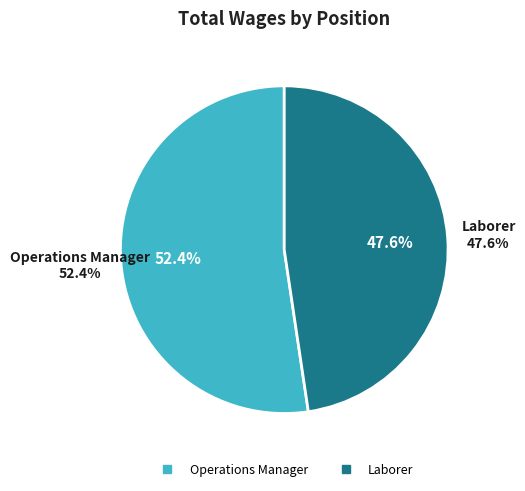

Which category accounts for the majority?

Operations Manager